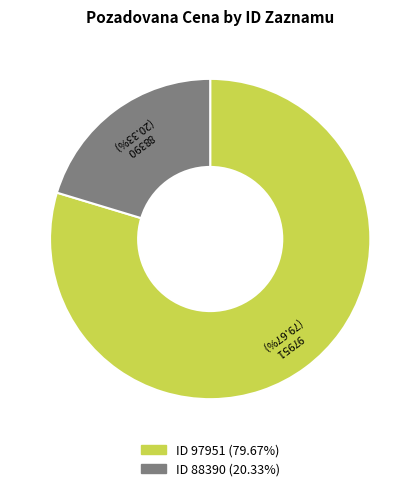

Is there any slice that represents more than half of the pie?

Yes